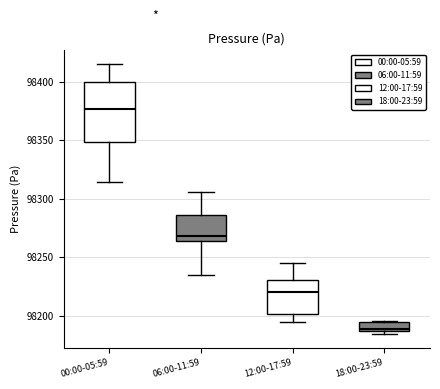

Which box's median line is the highest?

00:00-05:59